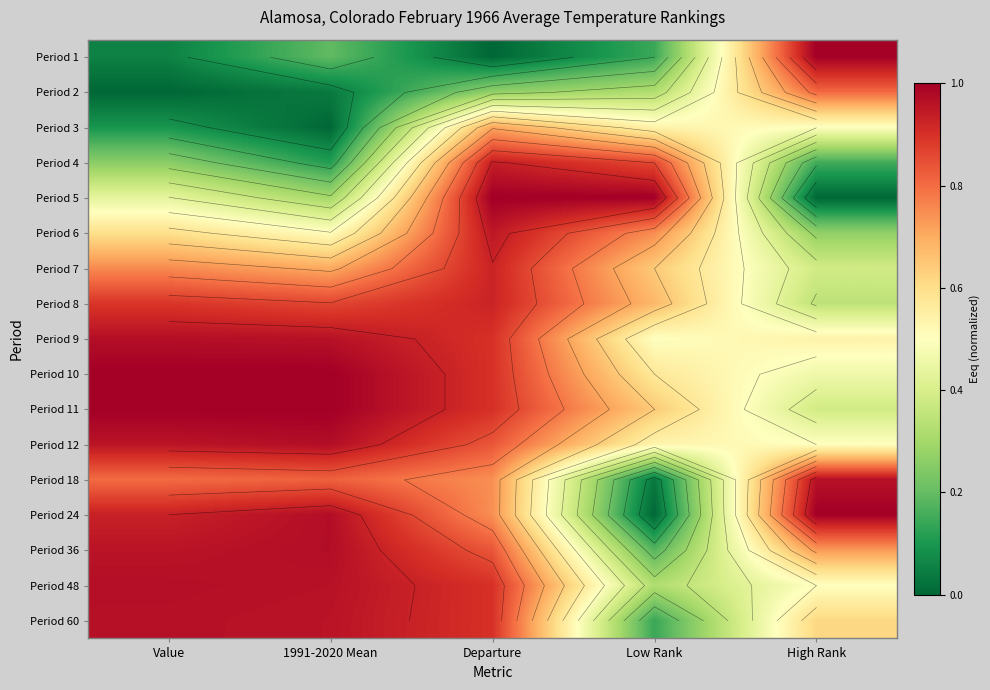

What is the highest value of the Period 5 series?

1.0